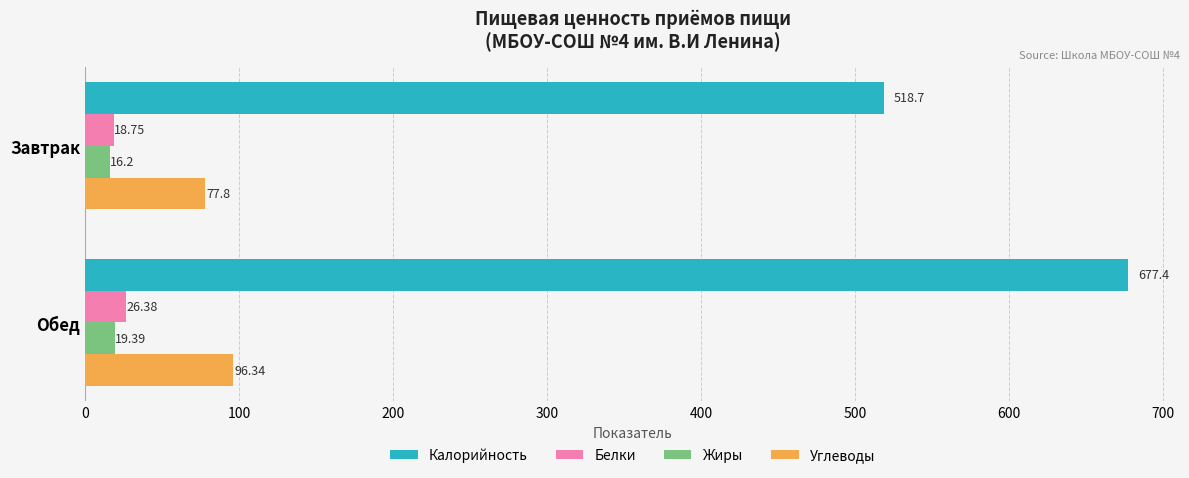

What is the spread (max minus min) of values at Обед?

658.0